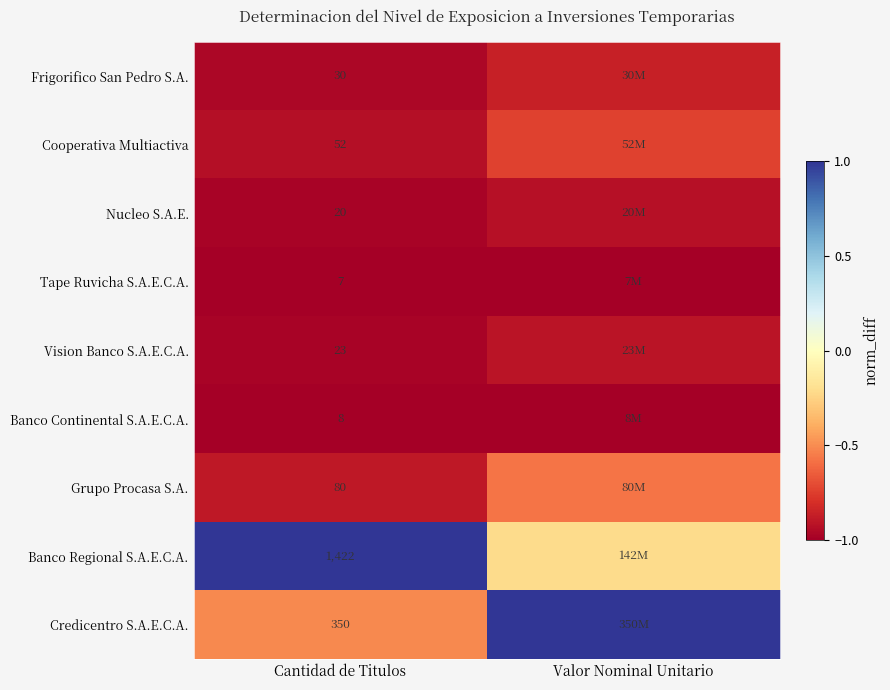

At Cantidad de Titulos, list the series in order from smallest to largest.

Tape Ruvicha S.A.E.C.A., Banco Continental S.A.E.C.A., Nucleo S.A.E., Vision Banco S.A.E.C.A., Frigorifico San Pedro S.A., Cooperativa Multiactiva, Grupo Procasa S.A., Credicentro S.A.E.C.A., Banco Regional S.A.E.C.A.